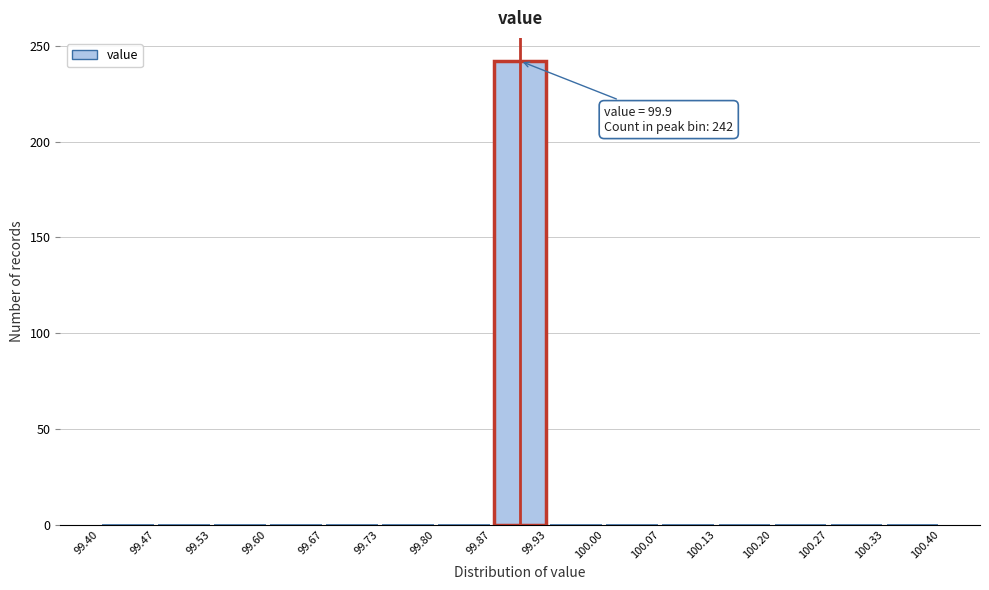

Over which range of the x-axis is the bar tallest?

99.87 to 99.93